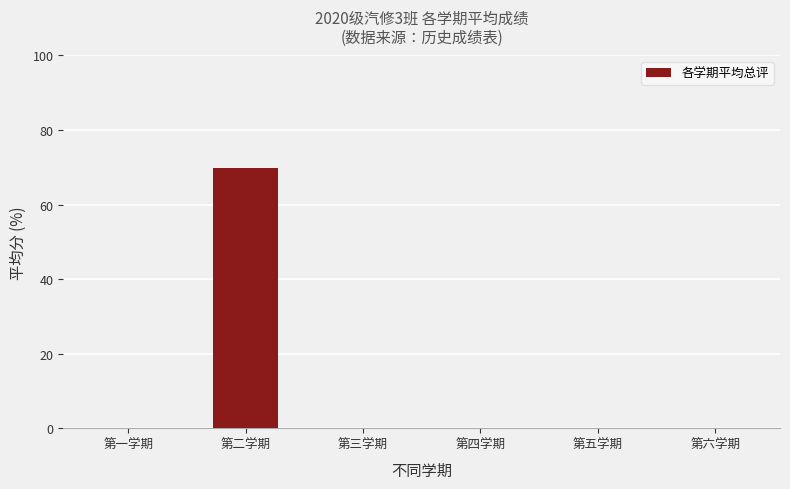

What is the greatest value displayed?

69.8